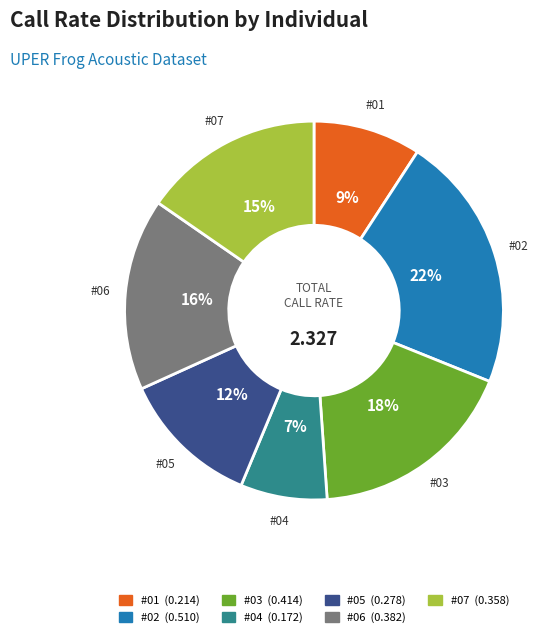

Does any single category account for the majority?

No